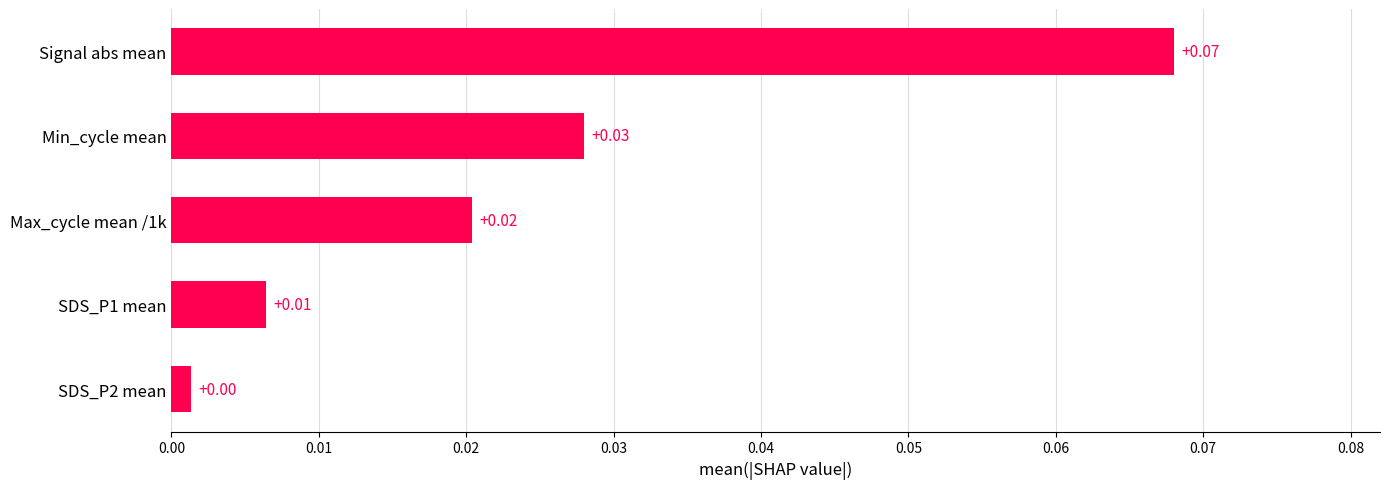

Rank the categories by value from highest to lowest.

Signal abs mean, Min_cycle mean, Max_cycle mean /1k, SDS_P1 mean, SDS_P2 mean